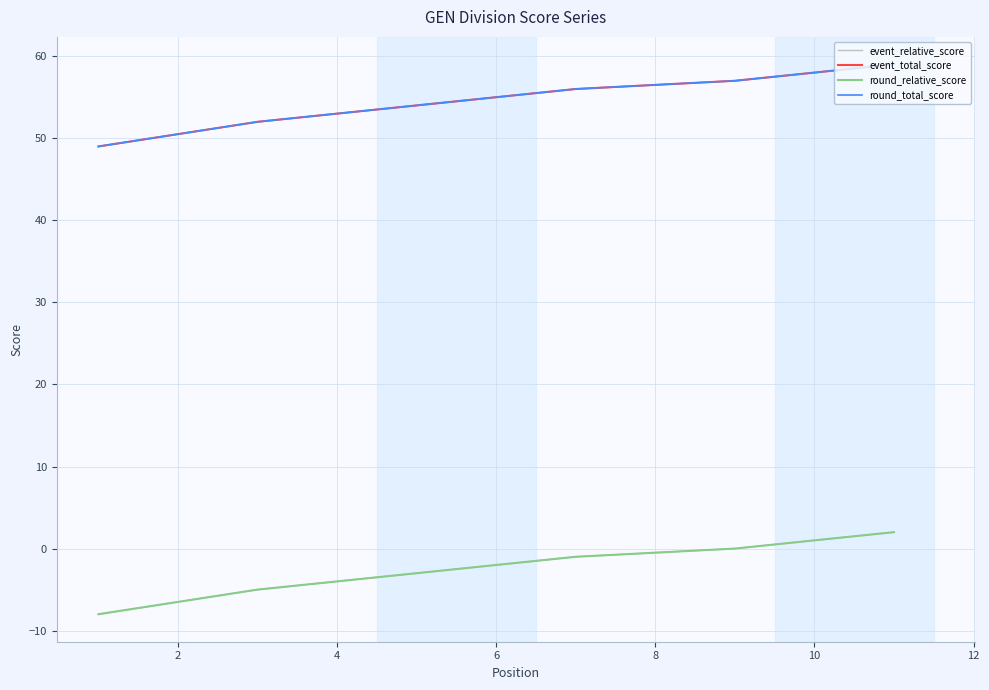

What is the maximum value shown in the chart?

59